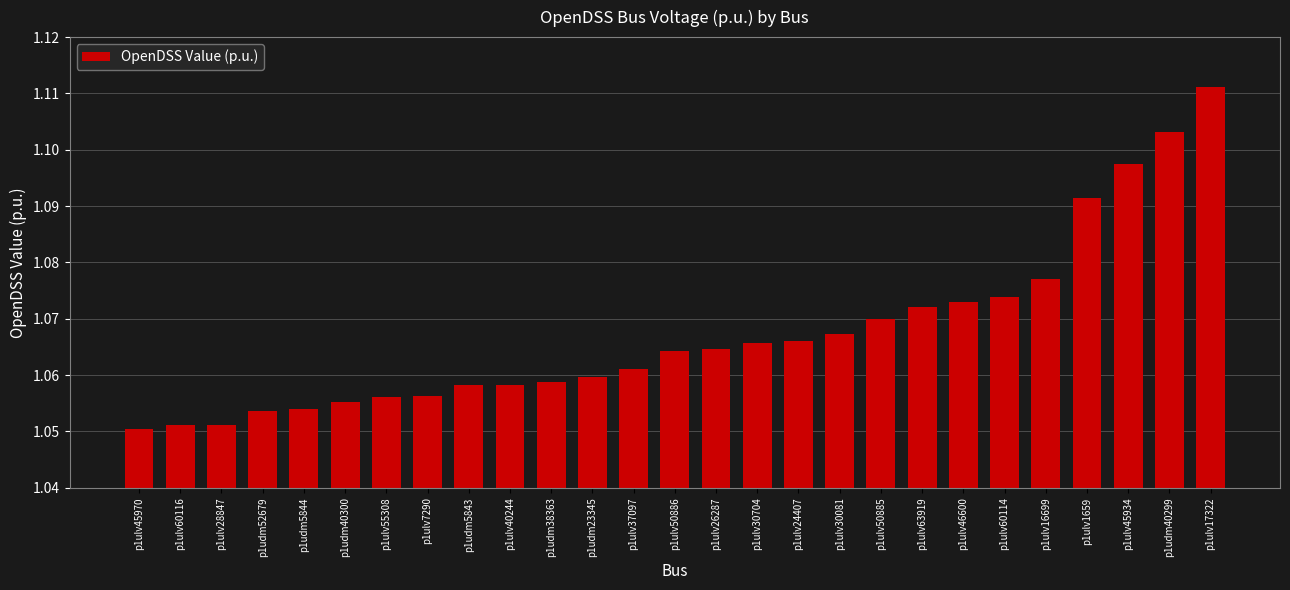

The value at p1ulv40244 is 1.7. True or false?

False